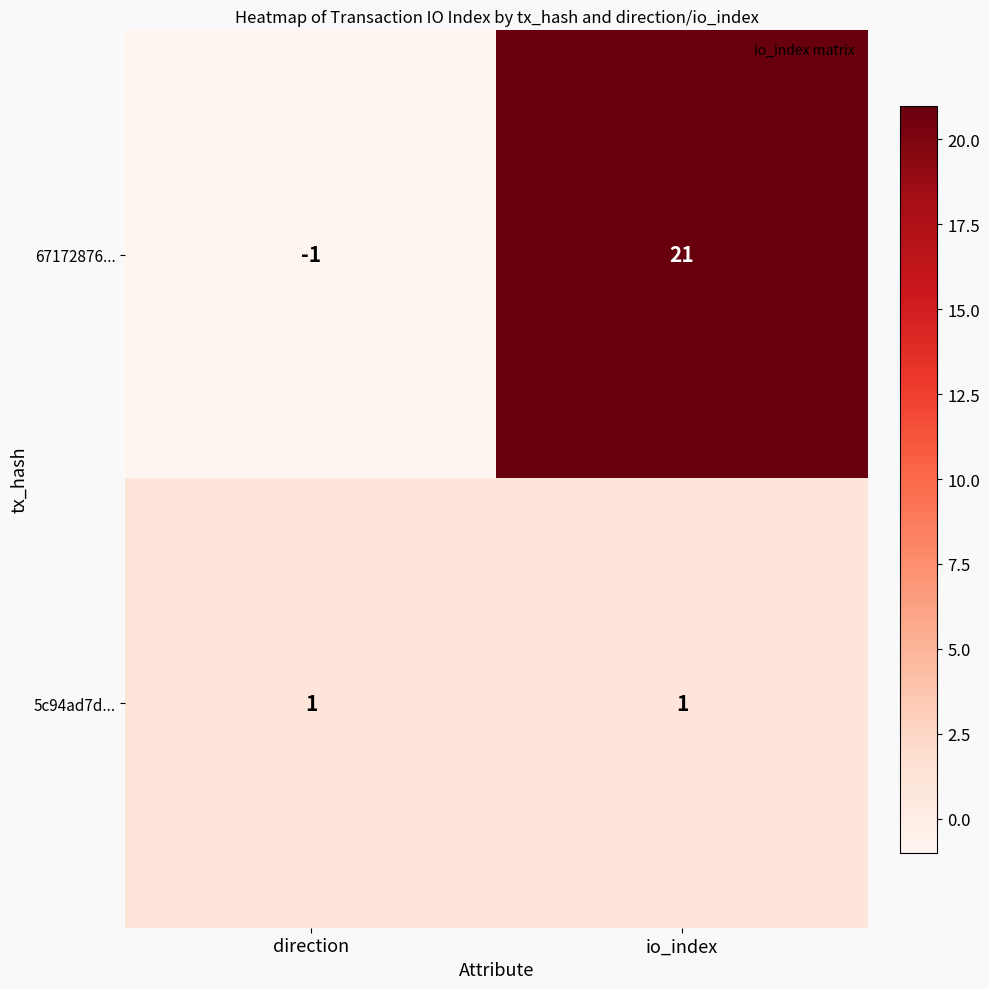

What is the greatest value displayed?

21